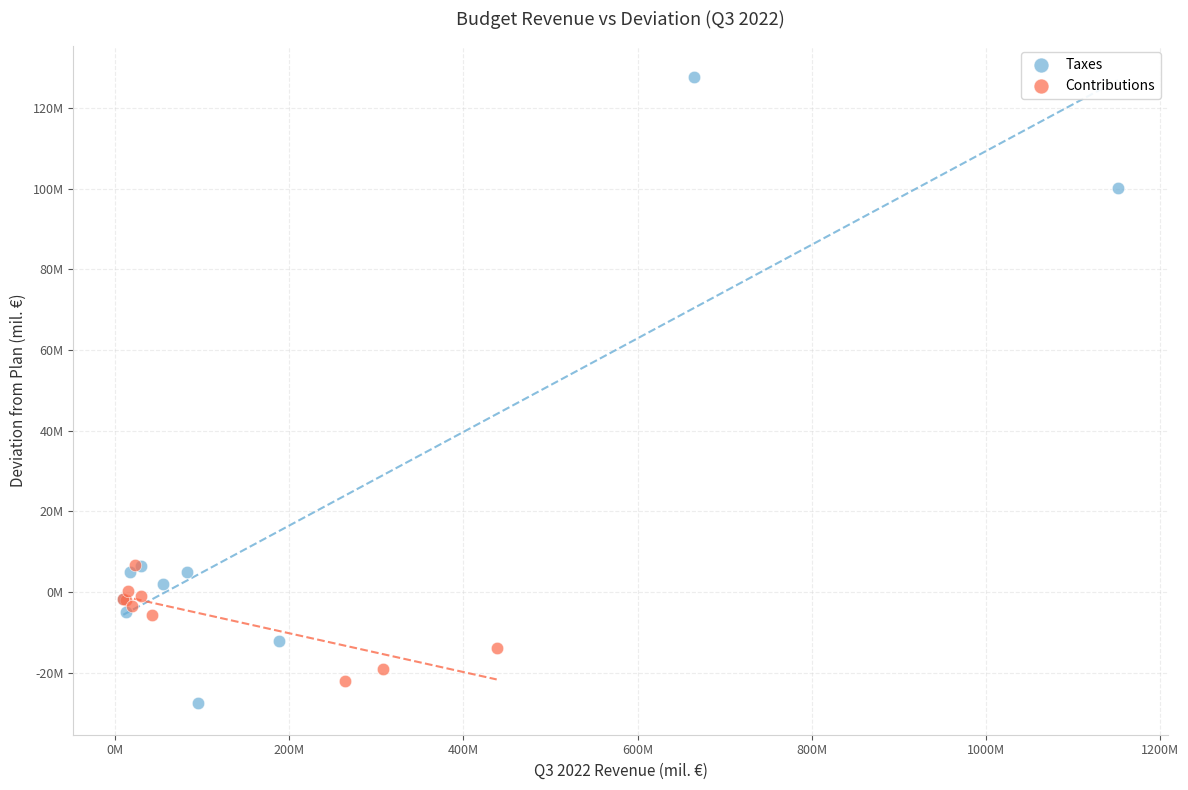

What are all the series names shown in the legend?

Taxes, Contributions